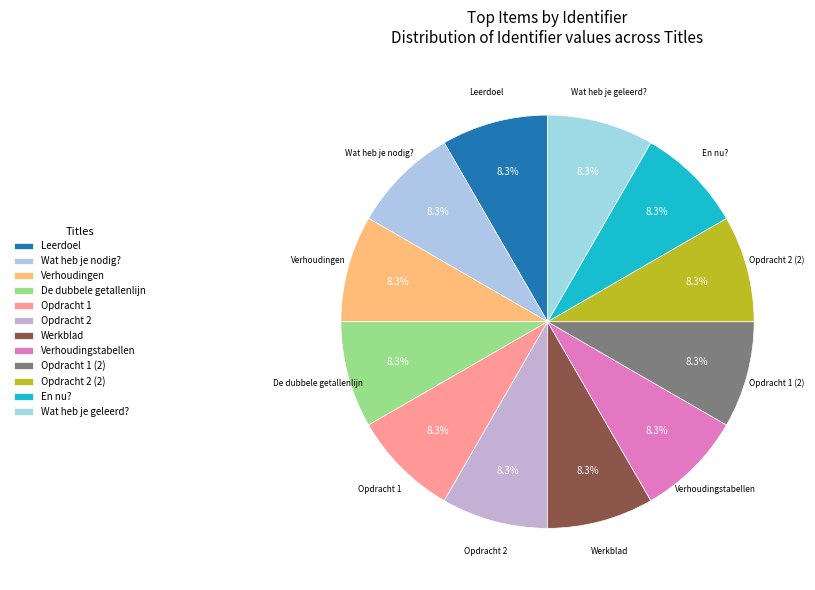

Which category has the biggest portion of the pie?

Wat heb je geleerd?